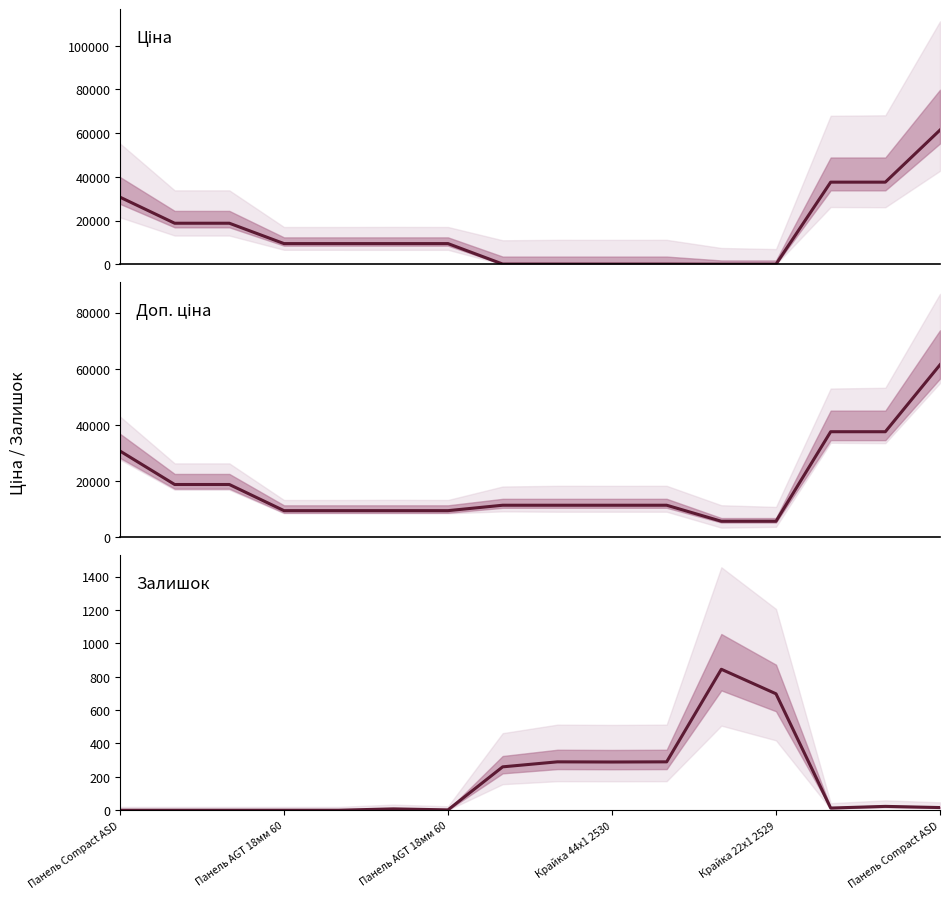

True or false: Доп. ціна has a value of 16153.5 at Крайка 22x1 2529.

False